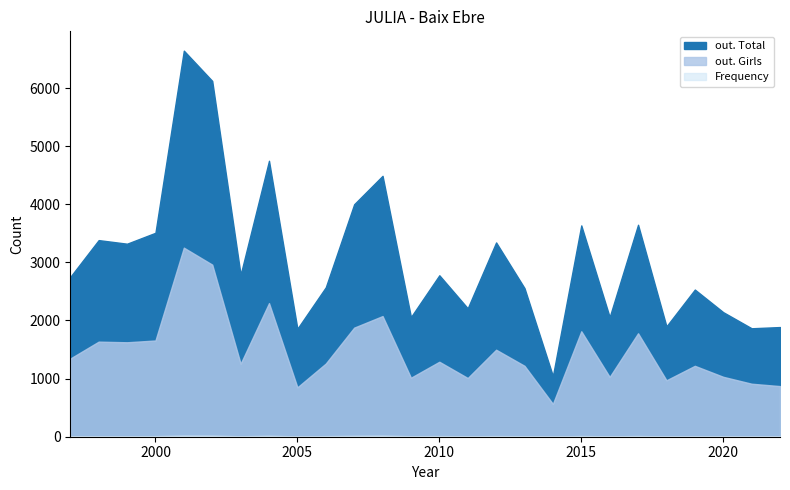

What is the minimum value shown in the chart?

4